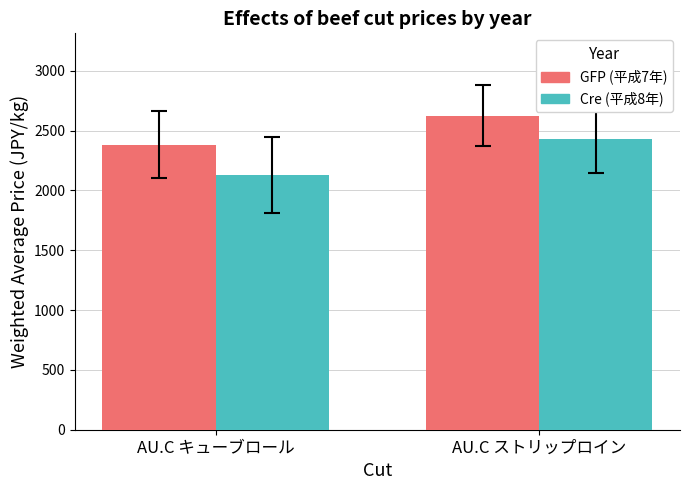

What is the difference between the highest and lowest values at AU.C キューブロール?

251.0